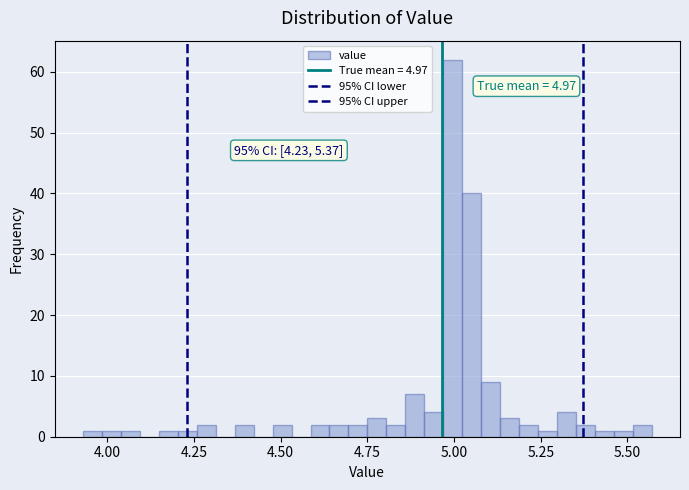

Around what value on the x-axis is the tallest bar? Give the approximate position of its centre, as read against the axis.

5.00